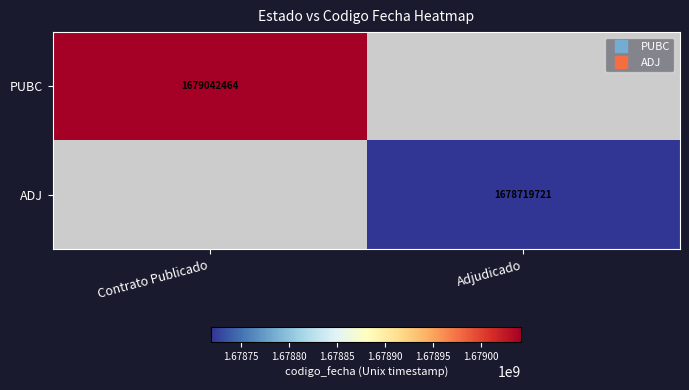

At which label is PUBC closest to 1679042464?

Contrato Publicado